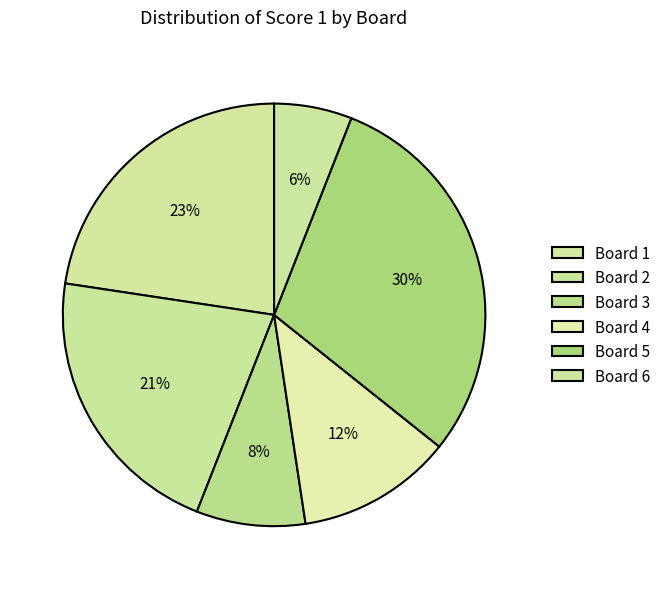

Combined, do Board 1 and Board 2 account for over 50%?

No